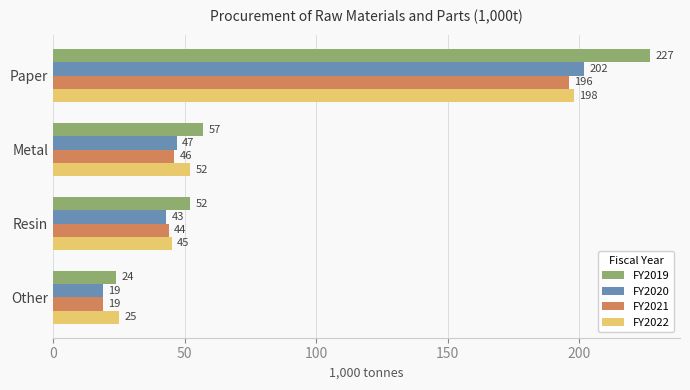

Which series has the largest total across all categories?

FY2019